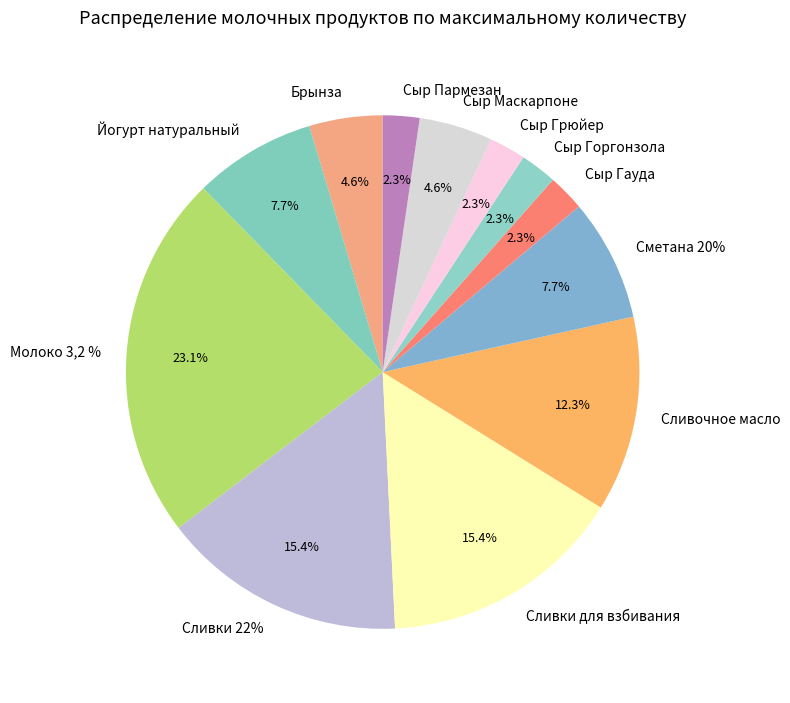

Rank the categories by value from lowest to highest.

Сыр Гауда, Сыр Горгонзола, Сыр Грюйер, Сыр Пармезан, Брынза, Сыр Маскарпоне, Йогурт натуральный, Сметана 20%, Сливочное масло, Сливки 22%, Сливки для взбивания, Молоко 3,2 %